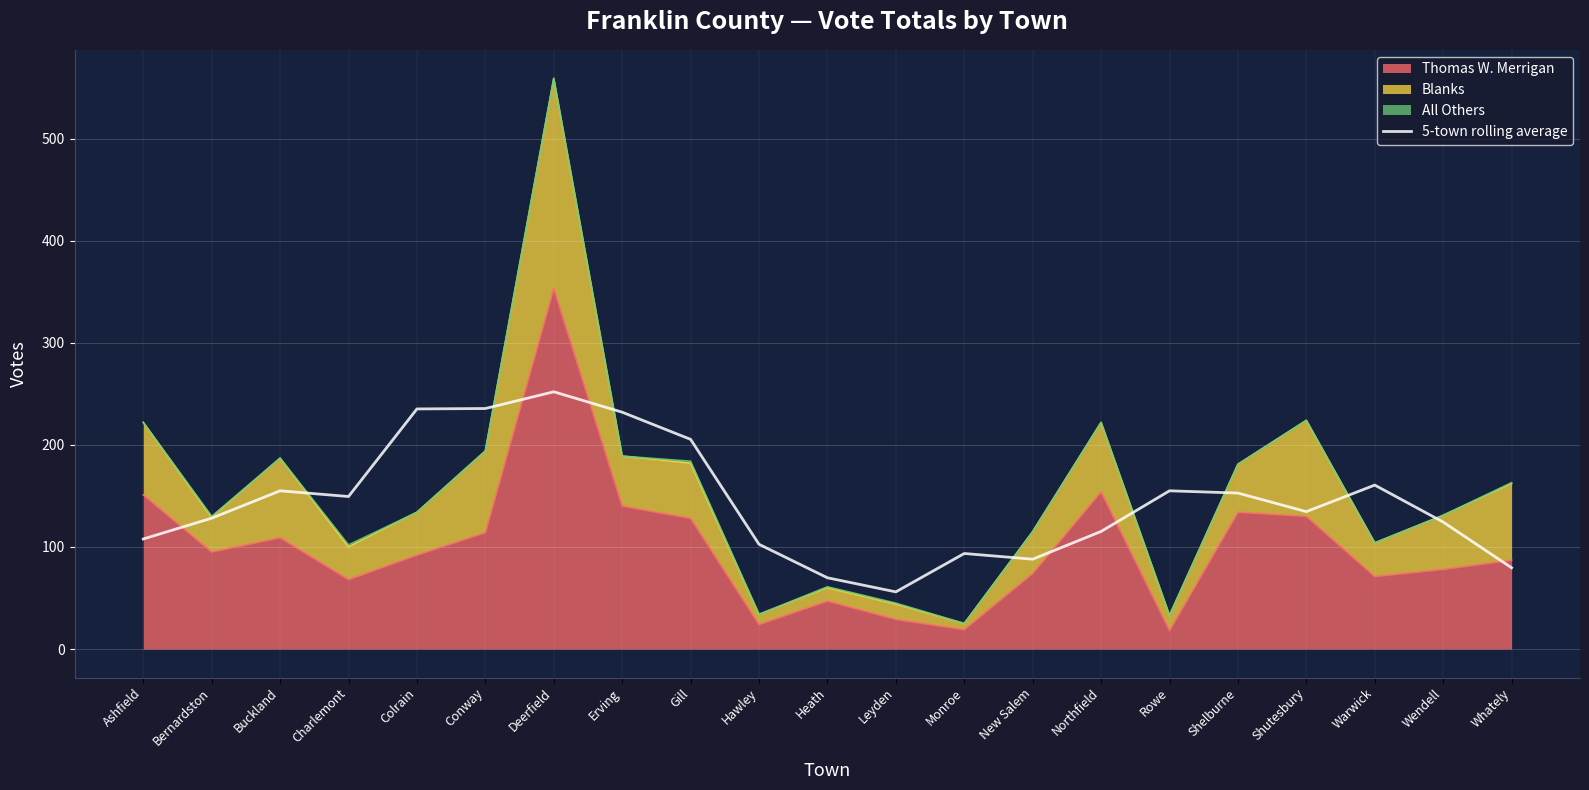

The value at Leyden is 56.0. True or false?

True